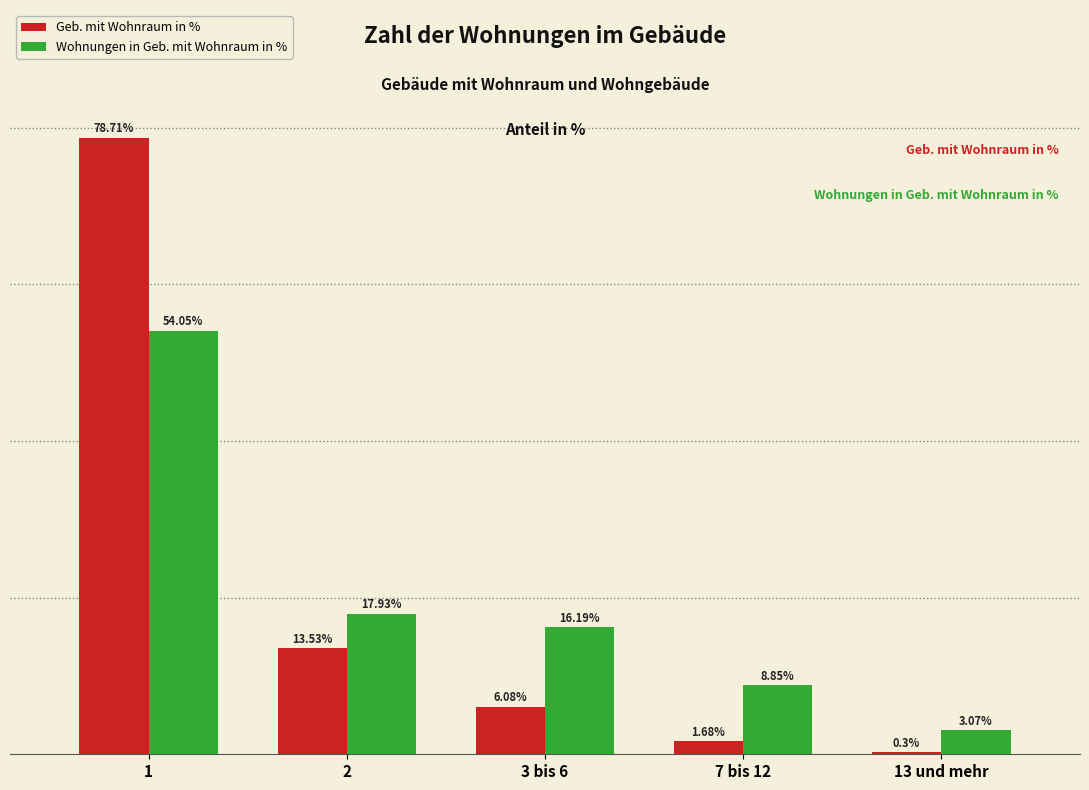

Which series has the largest range (max minus min)?

Geb. mit Wohnraum in %